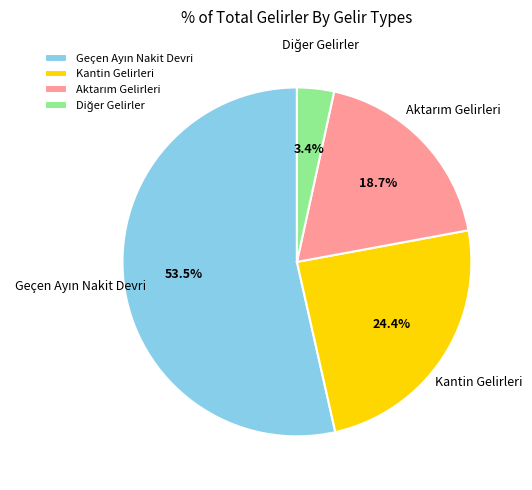

Is Kantin Gelirleri the majority of the pie?

No